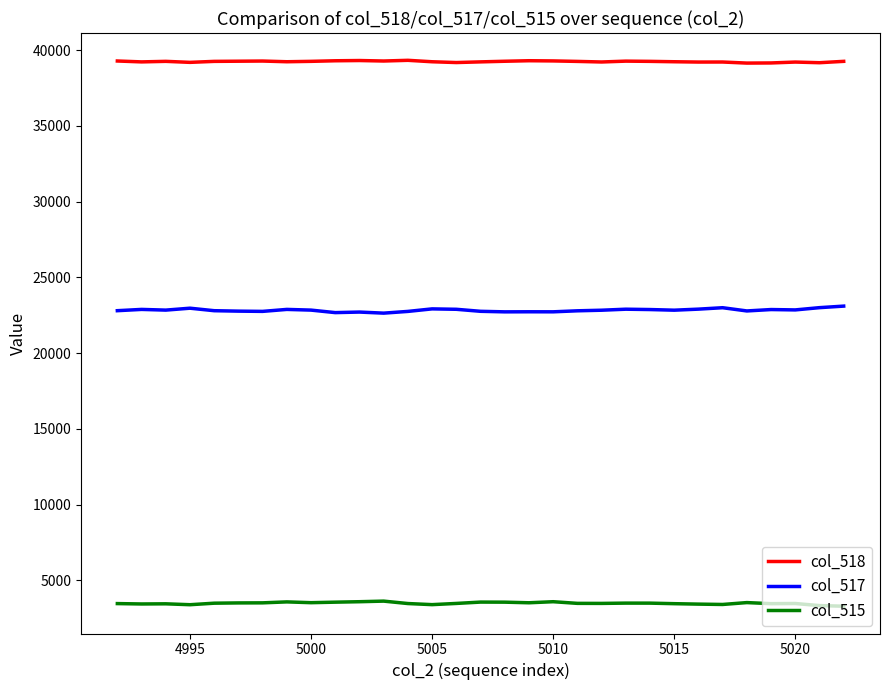

What is the sum of all col_515 values?

107883